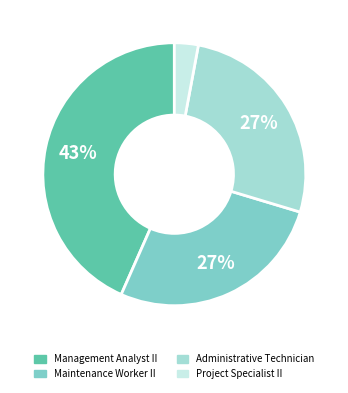

How many segments does this pie chart have?

4